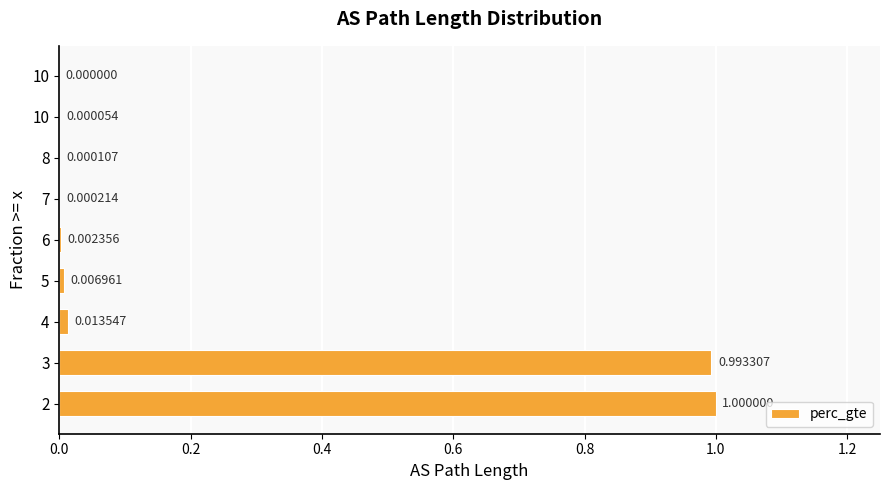

Does the chart contain stacked bars?

No